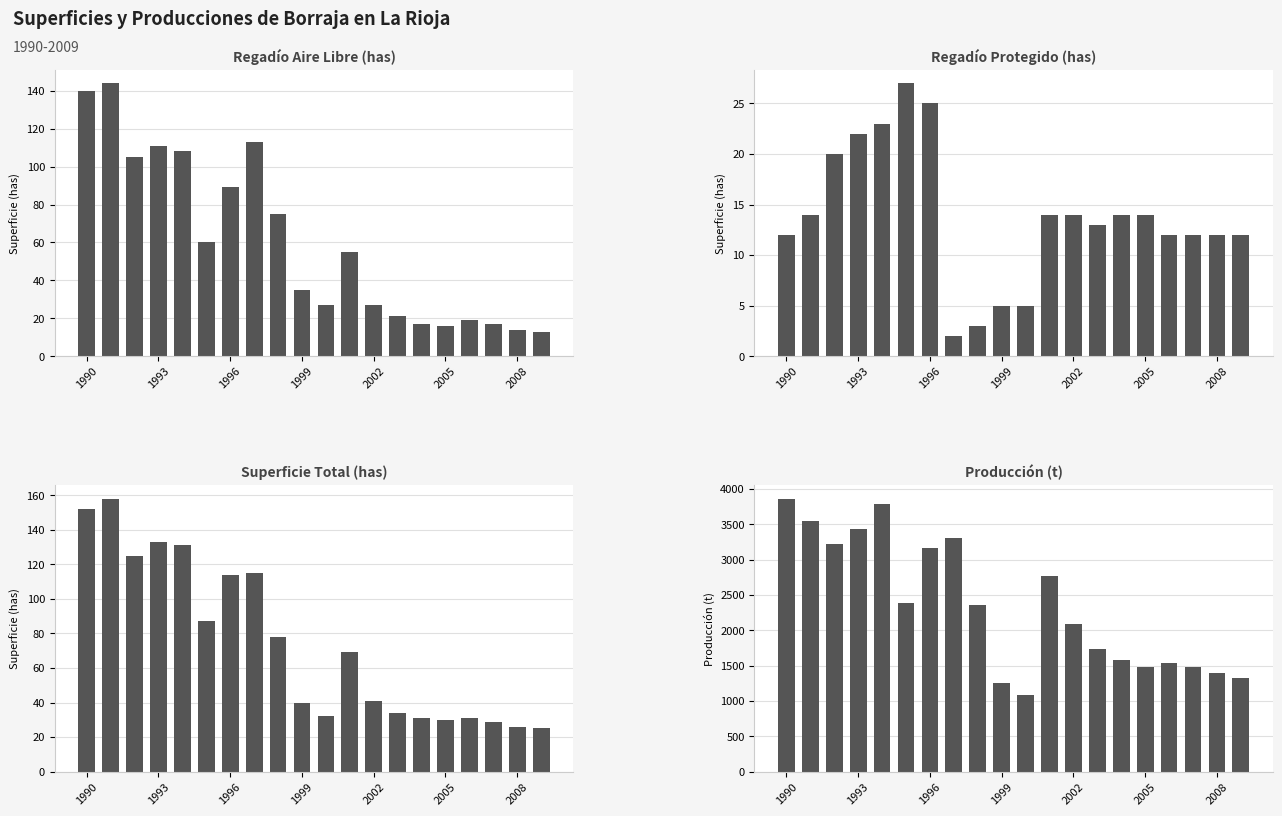

How many data points does each series have?

20